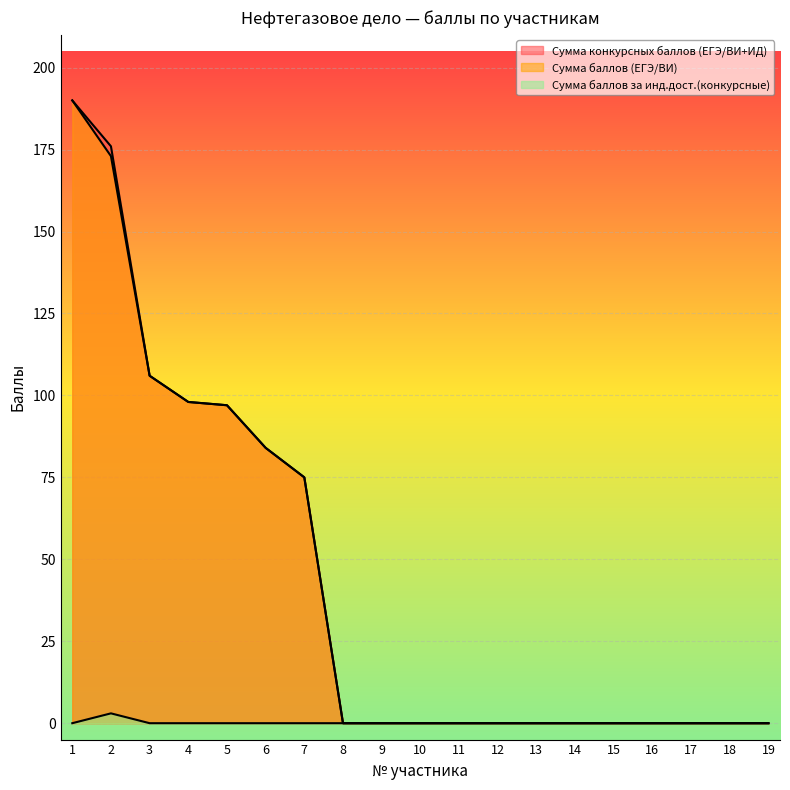

Rank the series by their maximum value, from highest to lowest.

Сумма конкурсных баллов (ЕГЭ/ВИ+ИД), Сумма баллов (ЕГЭ/ВИ), Сумма баллов за инд.дост.(конкурсные)